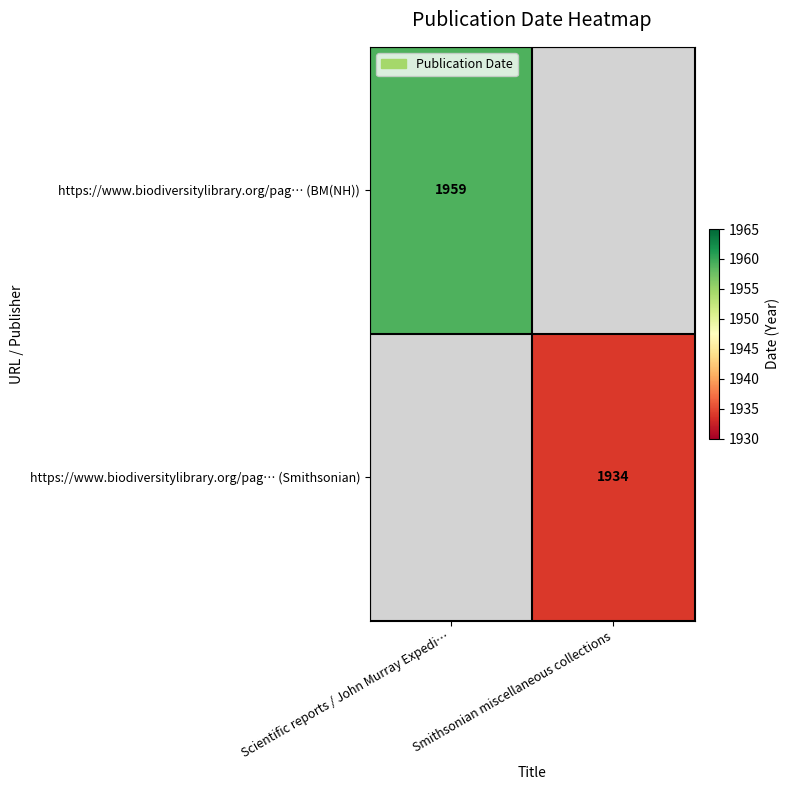

True or false: https://www.biodiversitylibrary.org/pag… (BM(NH)) has a value of 1959 at Scientific reports / John Murray Expedi….

True